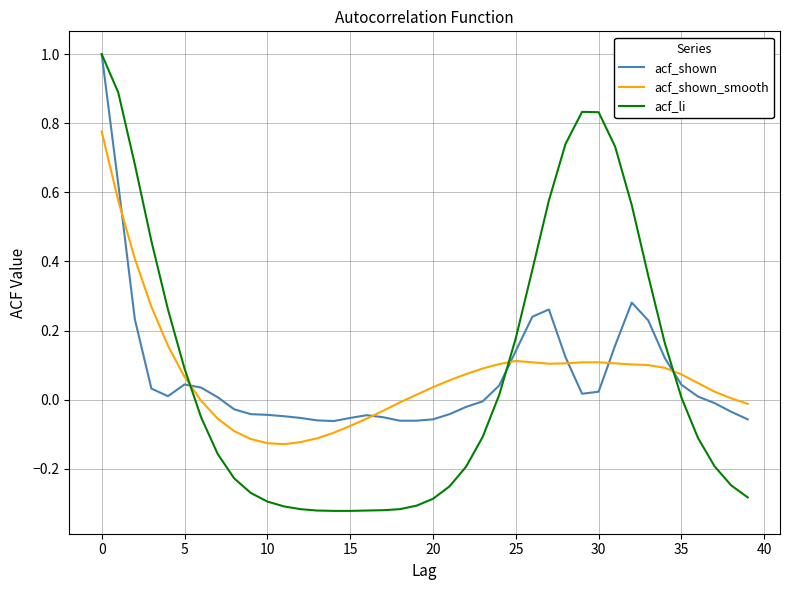

What is the difference between the second highest and second lowest values in the acf_li series?

1.2